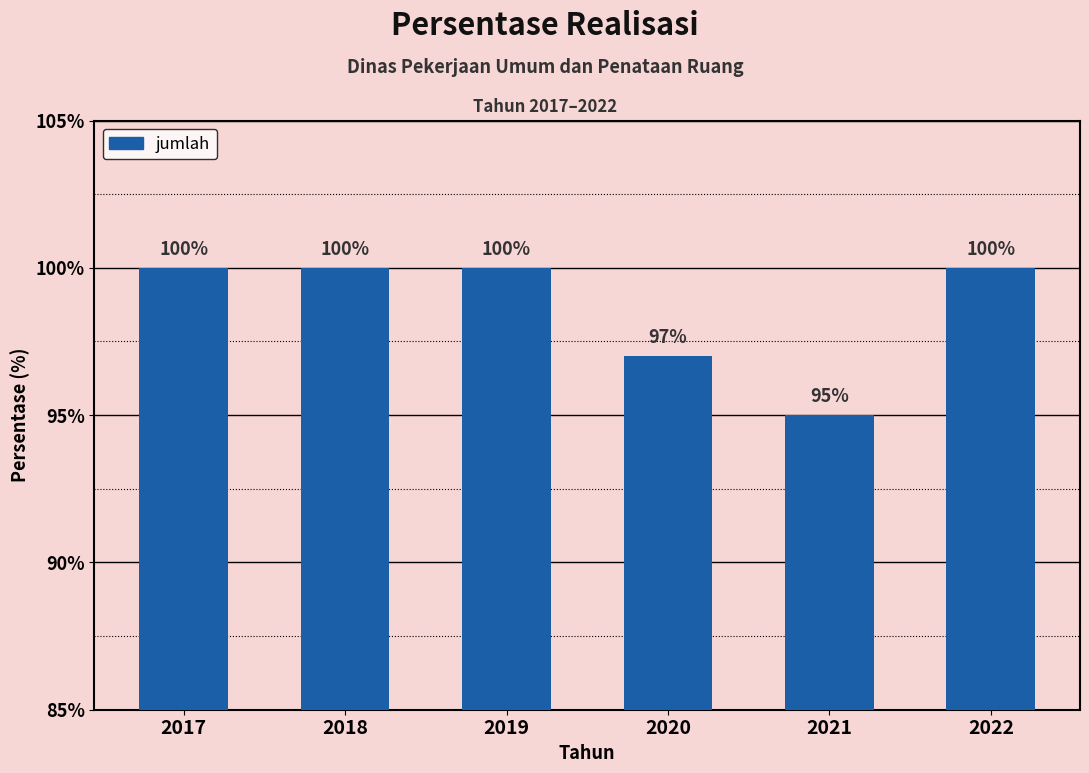

Reading right to left, extract all data points from this chart.

2022=100	2021=95	2020=97	2019=100	2018=100	2017=100